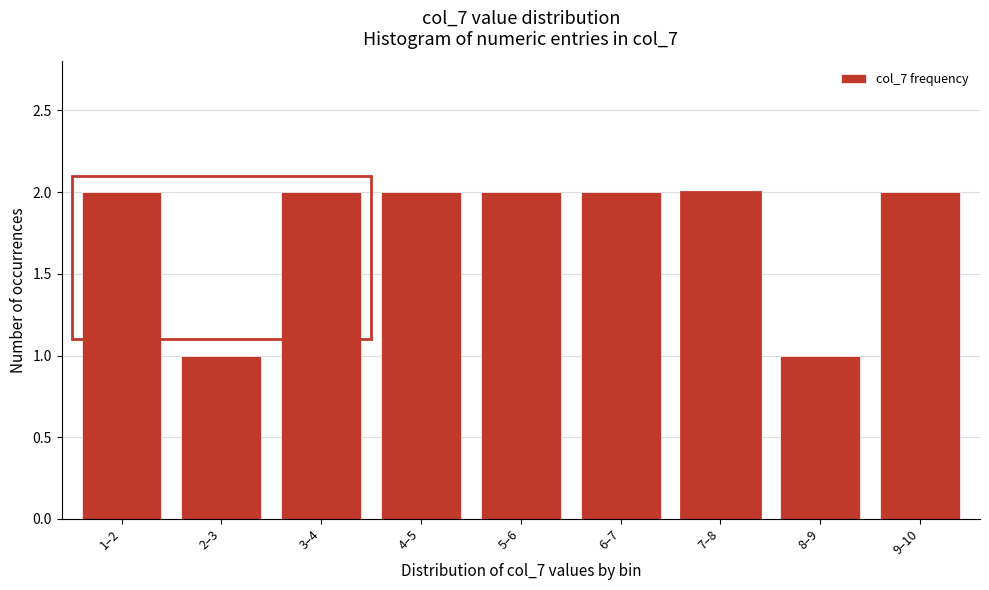

Reading left to right, transcribe all the data shown in this chart.

1–2=2	2–3=1	3–4=2	4–5=2	5–6=2	6–7=2	7–8=2	8–9=1	9–10=2